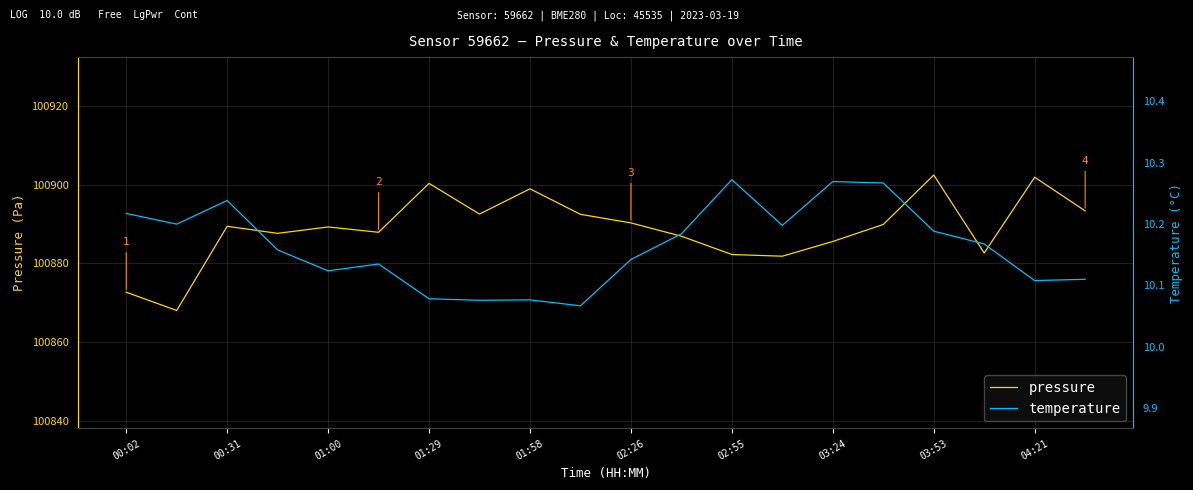

Is it true that pressure equals 133660.4 at 00:31?

False